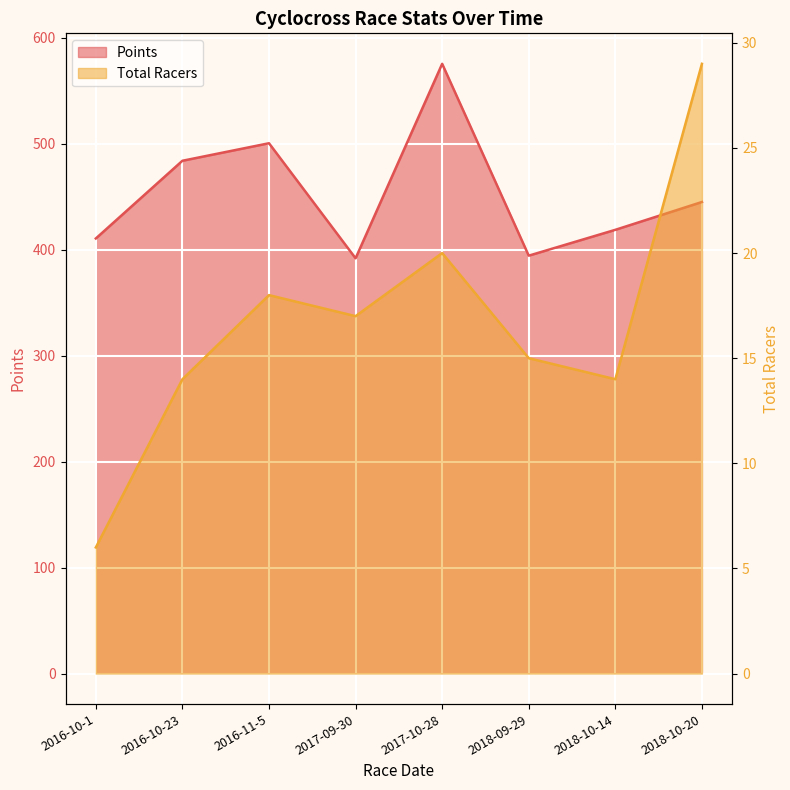

Which category has the lowest value in the Total Racers series?

2016-10-1